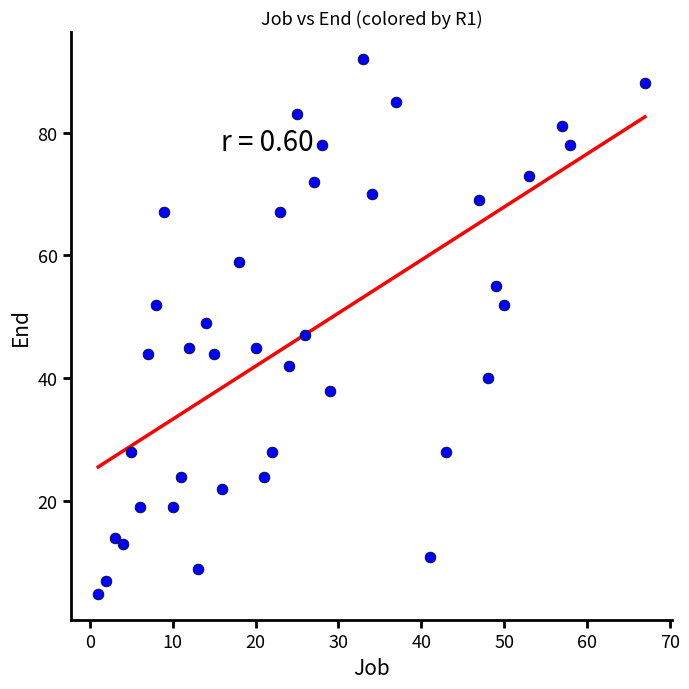

What is the range of Y values (max minus min)?

87